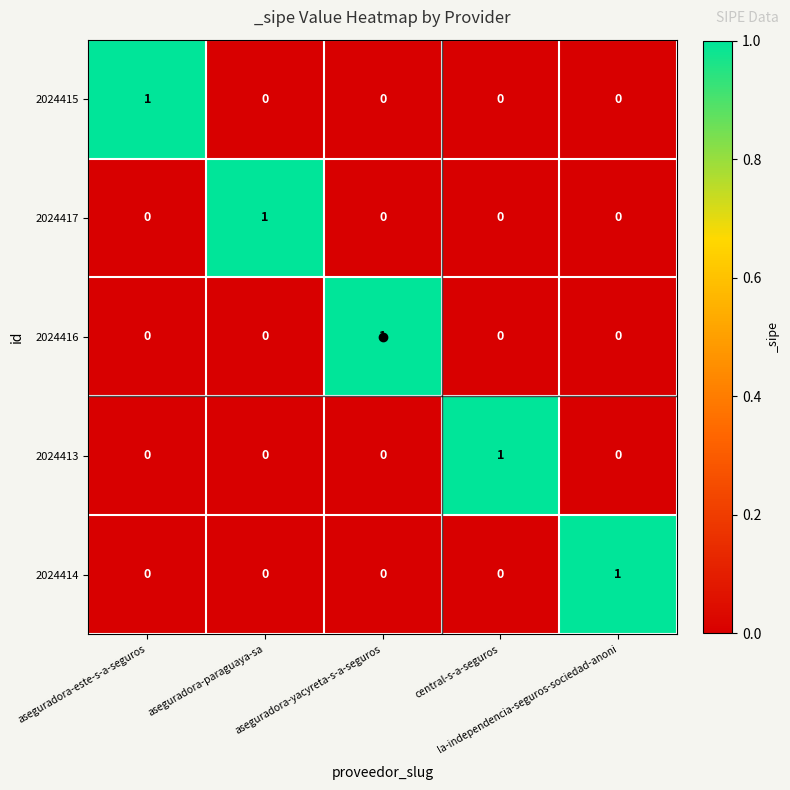

At how many categories does at least one series exceed 0?

5